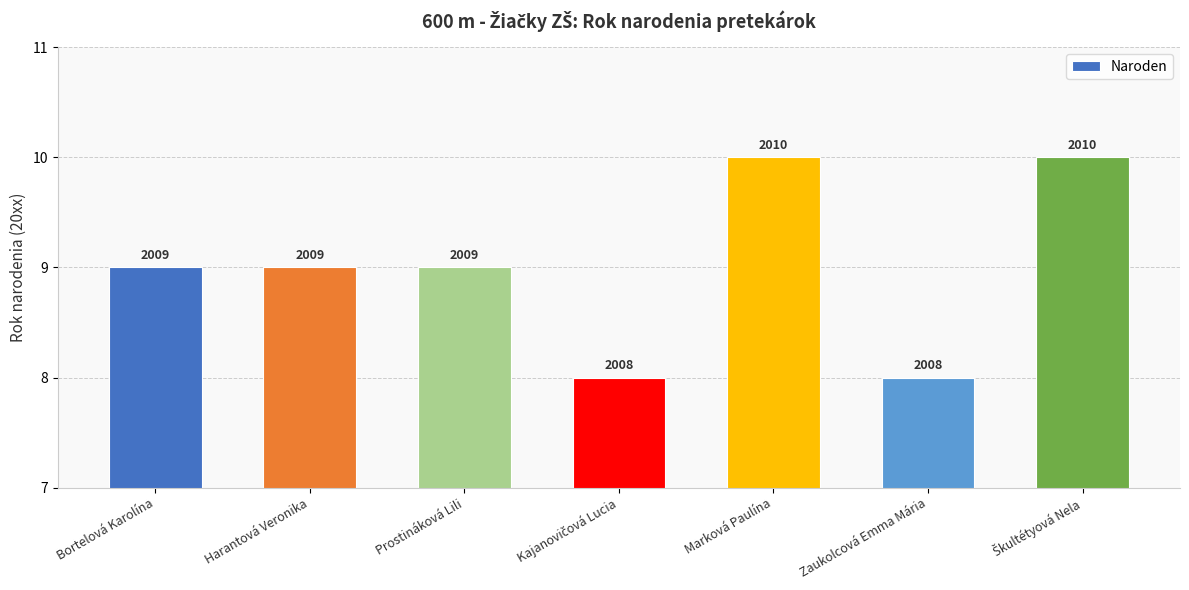

How many bars are there in total?

7